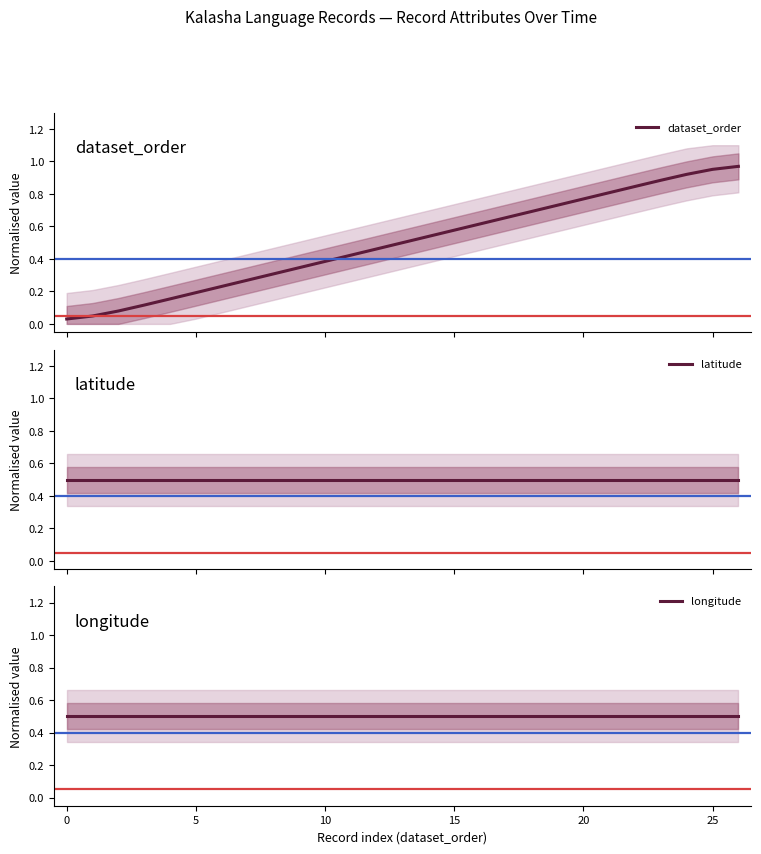

True or false: dataset_order has more than 0 points higher than both neighbors.

False